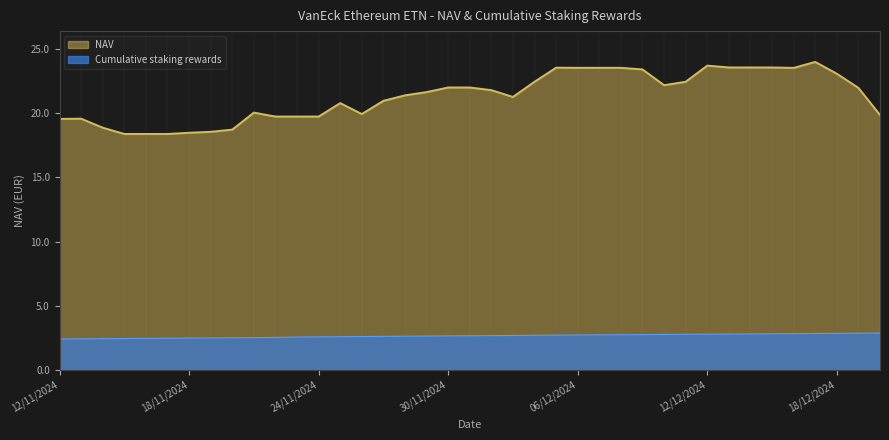

What is the difference between the maximum and minimum values?

0.5